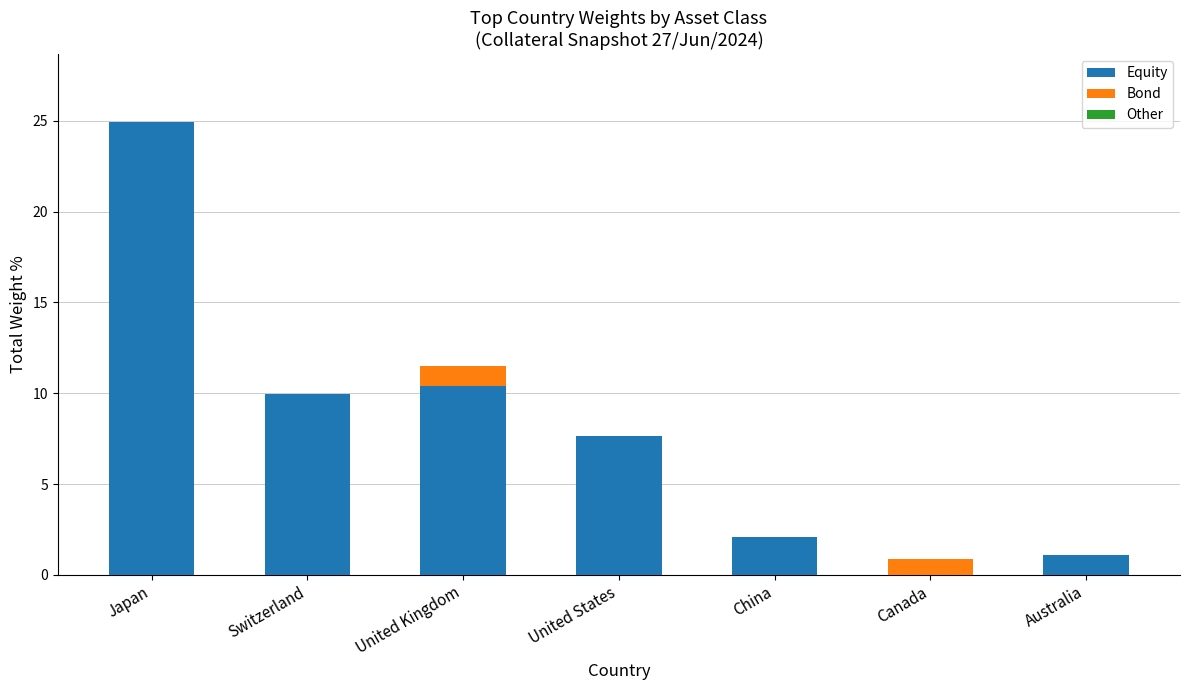

At which category is the sum across all series the highest?

Japan